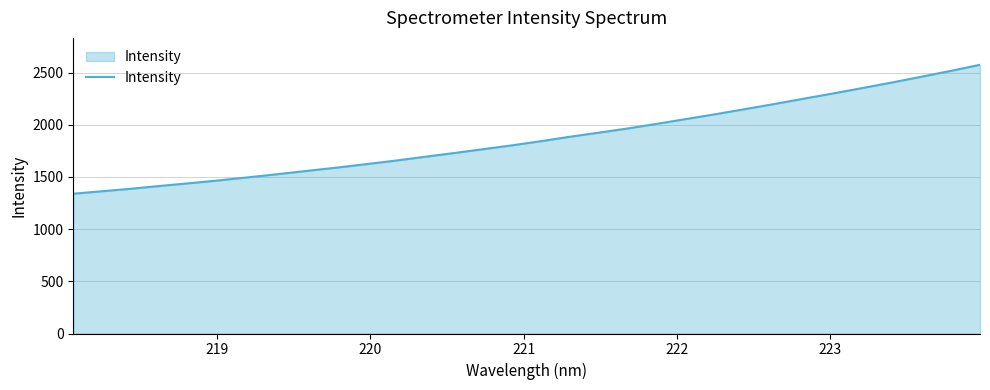

True or false: the data has more than 2 interior local peaks.

False